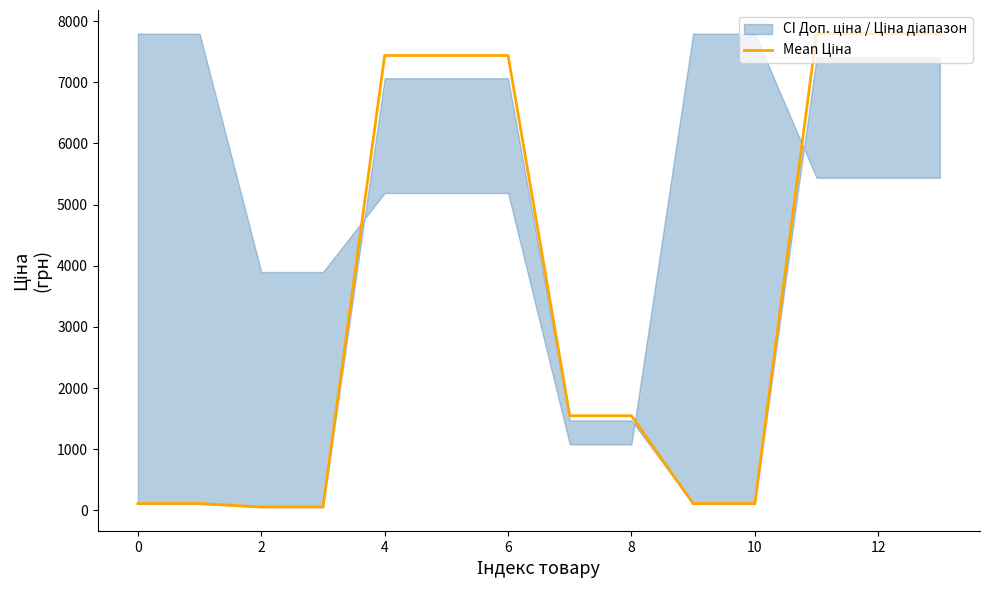

Reading left to right, transcribe all the data shown in this chart.

111.7	111.7	55.9	55.9	7436.2	7436.2	7436.2	1547.7	1547.7	111.7	111.7	7792.9	7792.9	7792.9